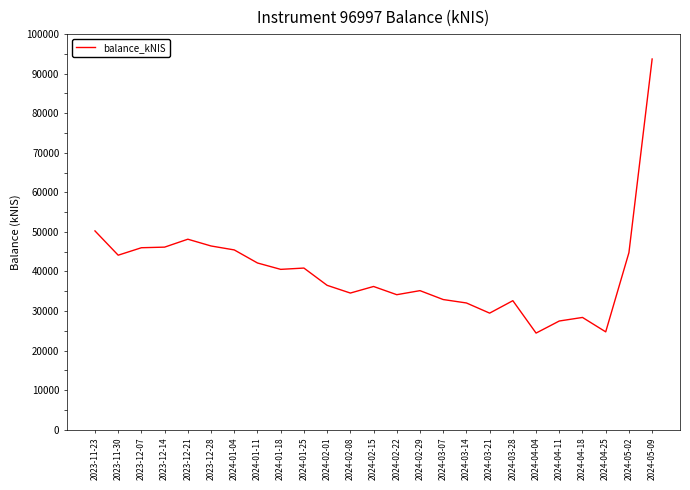

What is the maximum value shown in the chart?

93705.6